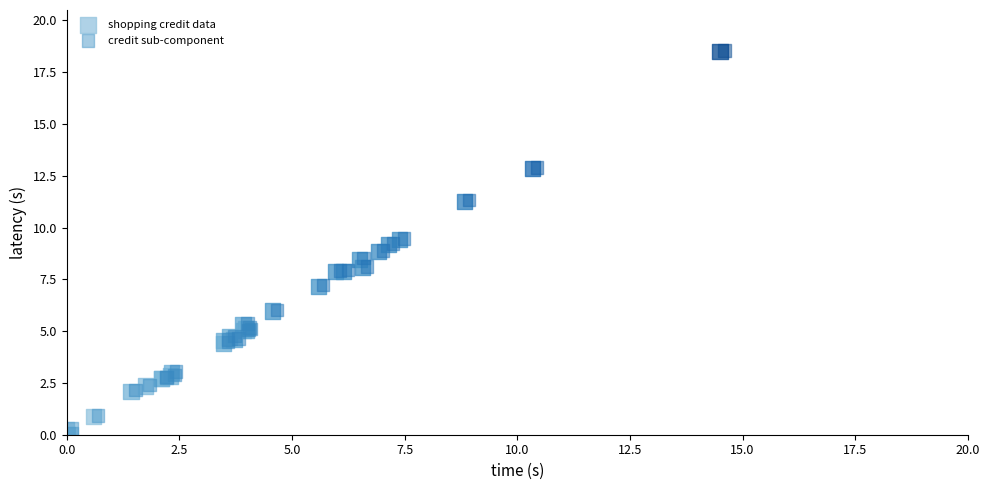

What are all the series names shown in the legend?

shopping credit data, credit sub-component